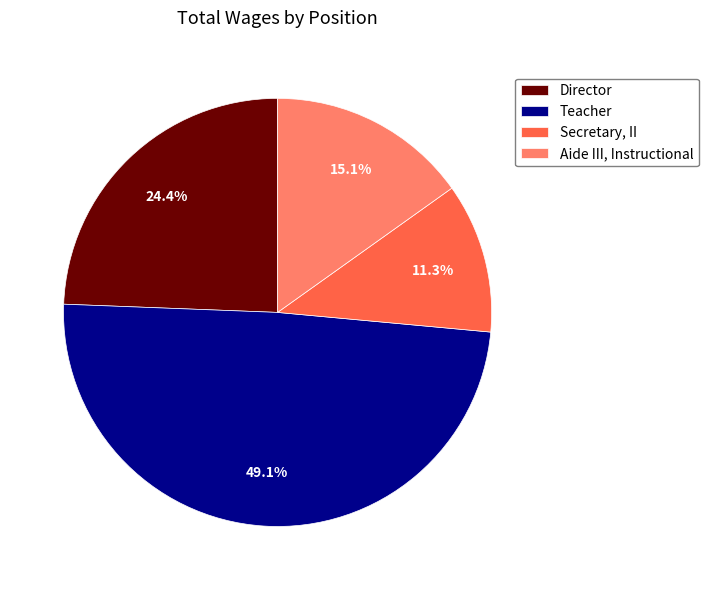

How many slices are in this pie chart?

4